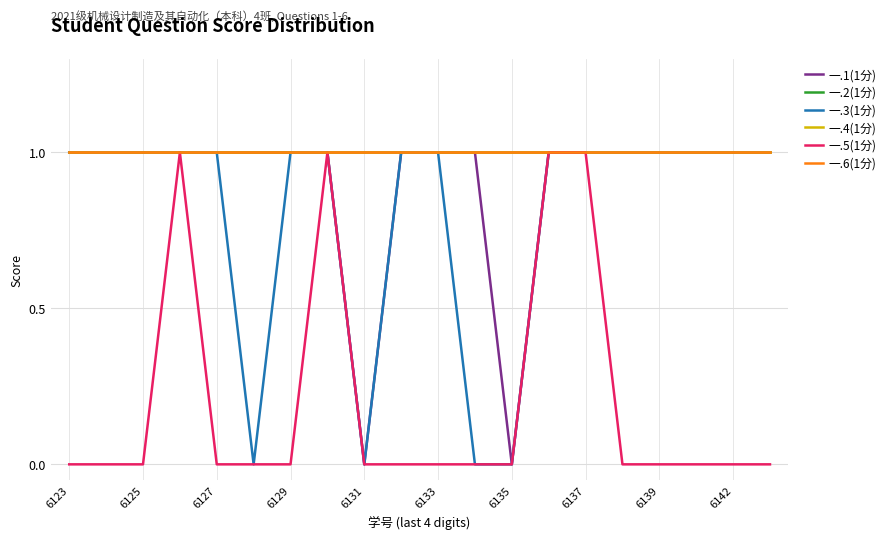

Does the chart display data point markers on the line(s)?

No